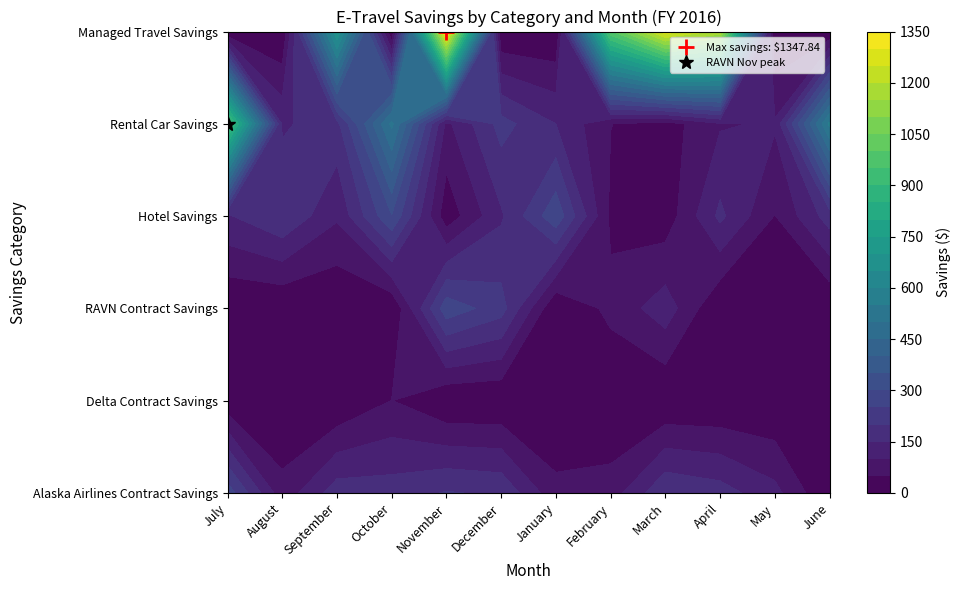

Reading left to right, transcribe all the data shown in this chart.

Alaska Airlines Contract Savings: July=278.8	August=67.2	September=176.9	October=174.6	November=203.7	December=191.9	January=64.4	February=73.0	March=193.9	April=172.5	May=115.4	June=0.0
Delta Contract Savings: July=12.0	August=0.0	September=0.0	October=50.6	November=0.0	December=0.0	January=0.0	February=0.0	March=0.0	April=0.0	May=0.0	June=0.0
RAVN Contract Savings: July=0.0	August=0.0	September=0.0	October=0.0	November=282.0	December=222.0	January=0.0	February=64.0	March=128.0	April=0.0	May=0.0	June=0.0
Hotel Savings: July=145.0	August=196.0	September=107.0	October=296.9	November=16.9	December=142.0	January=286.0	February=40.0	March=19.0	April=161.9	May=48.0	June=174.0
Rental Car Savings: July=964.4	August=141.1	September=184.1	October=511.4	November=87.2	December=218.9	January=149.9	February=50.9	March=26.0	April=94.4	May=106.4	June=561.2
Managed Travel Savings: July=0.0	August=0.0	September=694.6	October=0.0	November=1347.8	December=0.0	January=0.0	February=986.7	March=1279.3	April=1180.6	May=0.0	June=0.0